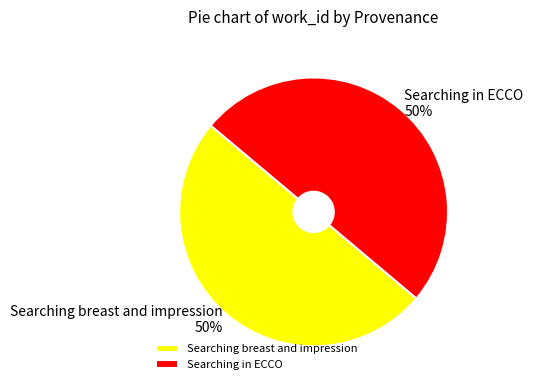

To the nearest percent, what is the combined percentage of Searching in ECCO and Searching breast and impression?

100%